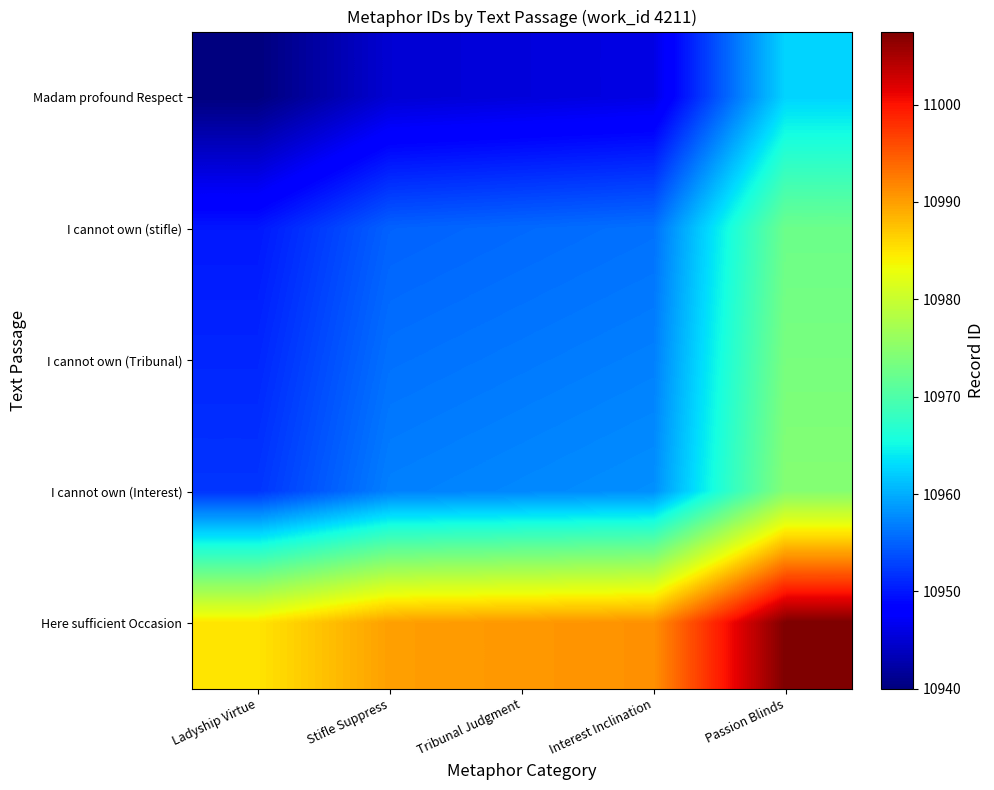

At which category does the chart reach its peak across all series?

Passion Blinds